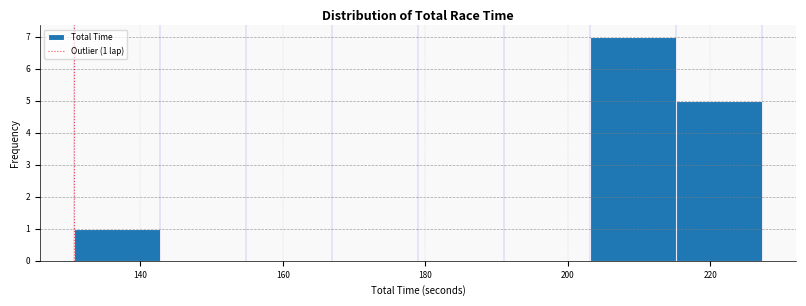

Which range on the x-axis has the tallest bar?

204 to 216